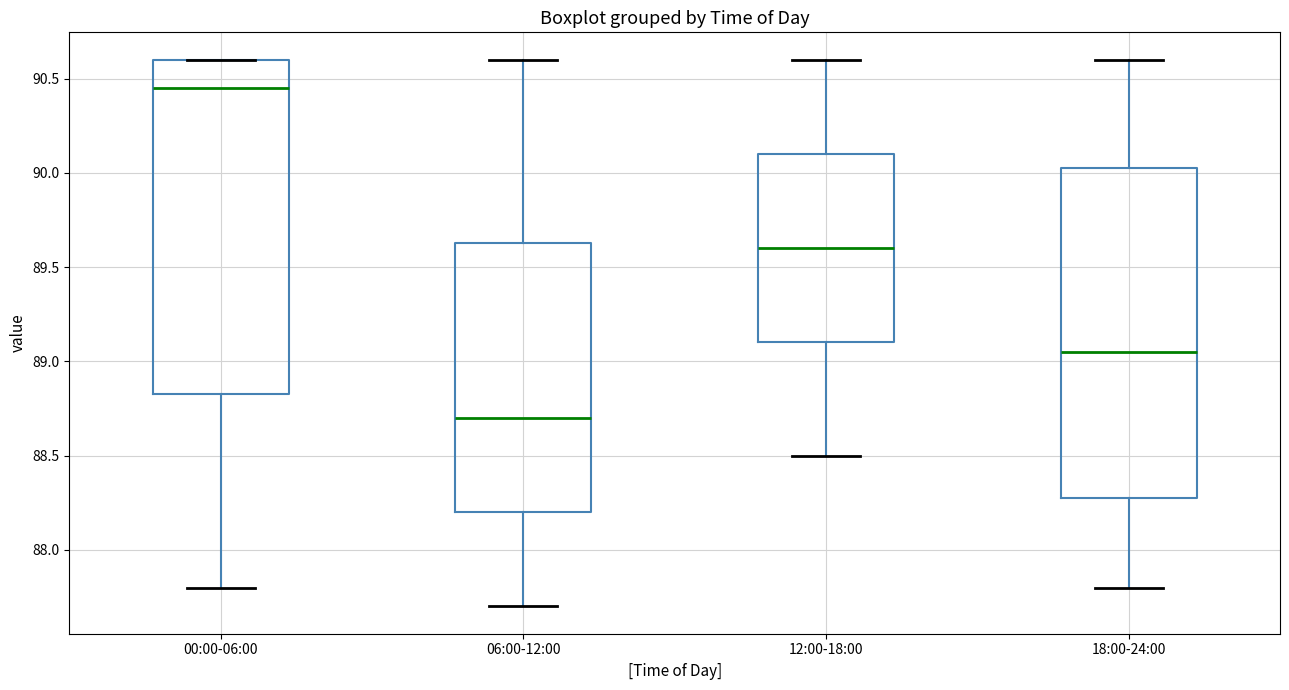

Reading left to right, read every box against the y-axis: the position of its median line, the range the box covers, and the ends of its whiskers. The values are not printed on the chart, so give them approximately, as read against the axis.

00:00-06:00: median 90.45, box 88.85 to 90.60, whiskers 87.80 to 90.60
06:00-12:00: median 88.70, box 88.20 to 89.65, whiskers 87.70 to 90.60
12:00-18:00: median 89.60, box 89.10 to 90.10, whiskers 88.50 to 90.60
18:00-24:00: median 89.05, box 88.30 to 90.05, whiskers 87.80 to 90.60